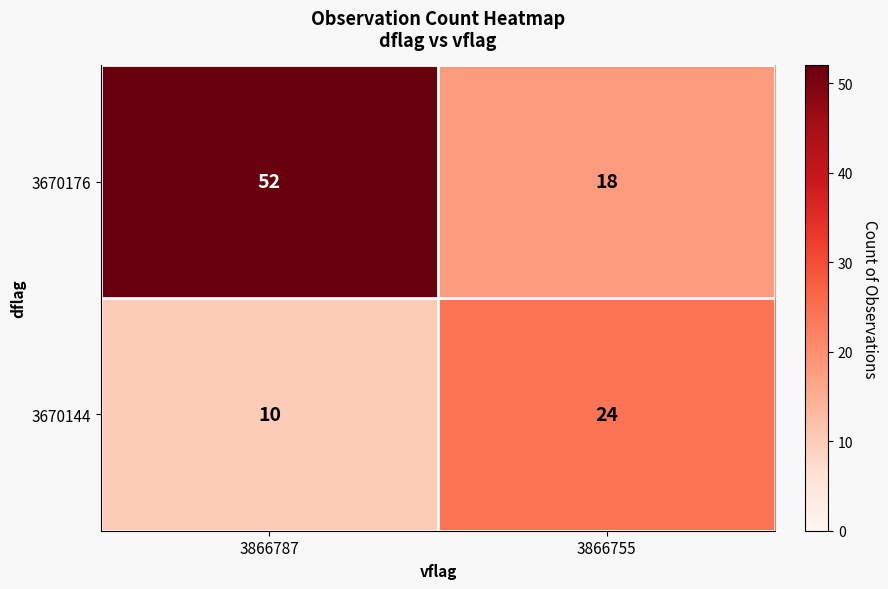

What is the total value across all series at 3866755?

42